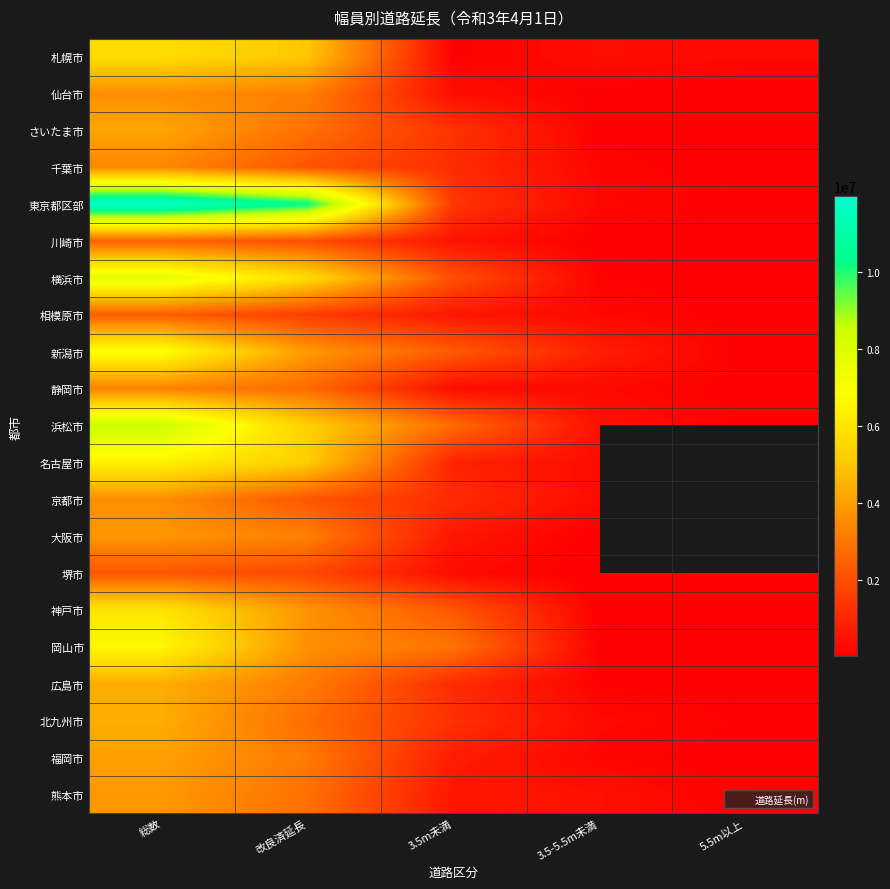

How many values in 名古屋市 are above zero?

4